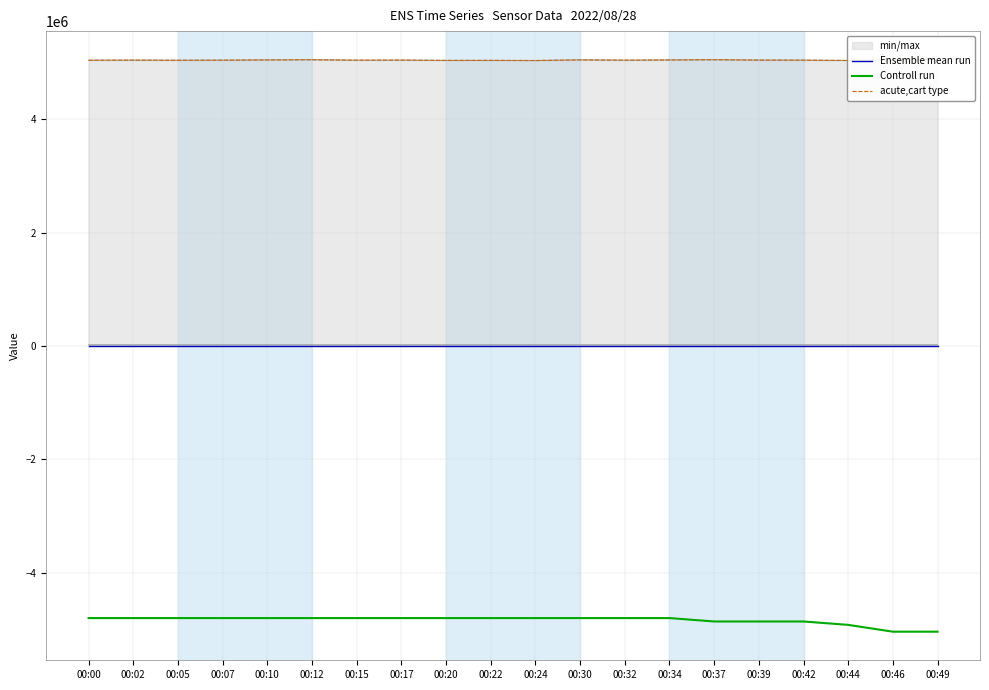

Rank the series at 00:12 from lowest to highest value.

Controll run, Ensemble mean run, acute,cart type